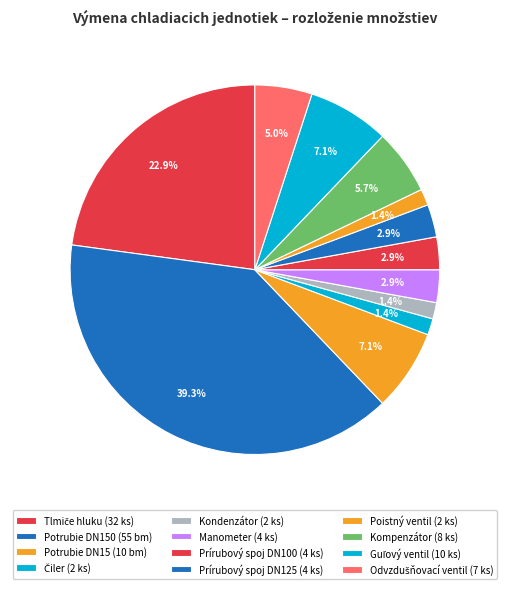

How many segments does this pie chart have?

12